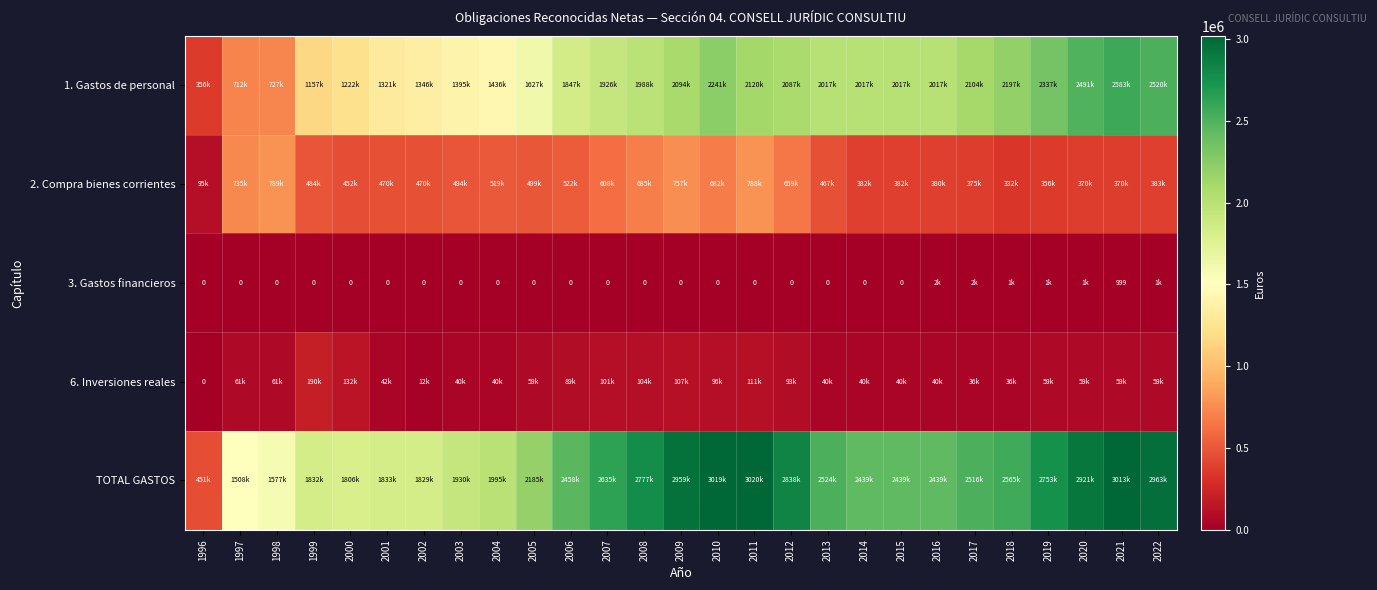

True or false: TOTAL GASTOS has a value of 1271532 at 2016.

False